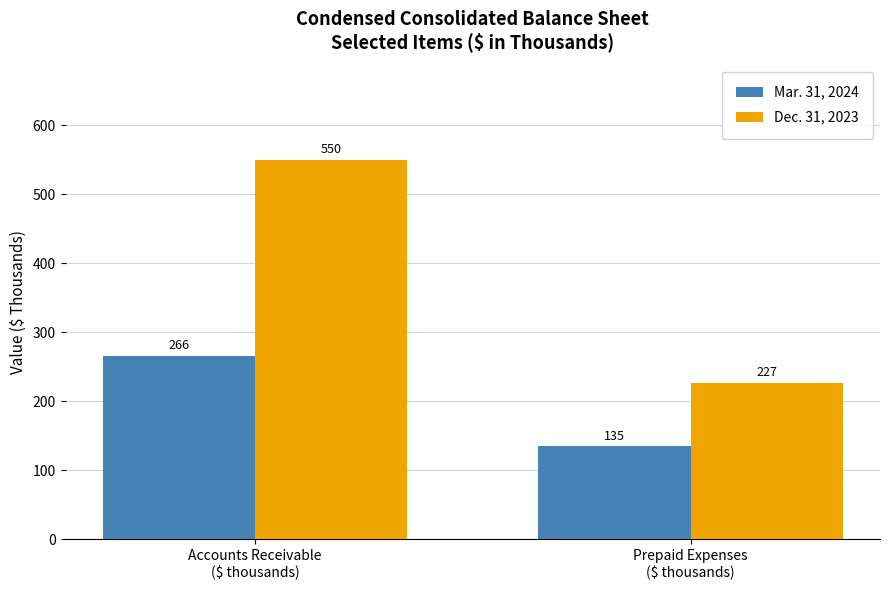

How many data points in Dec. 31, 2023 are less than 550?

1